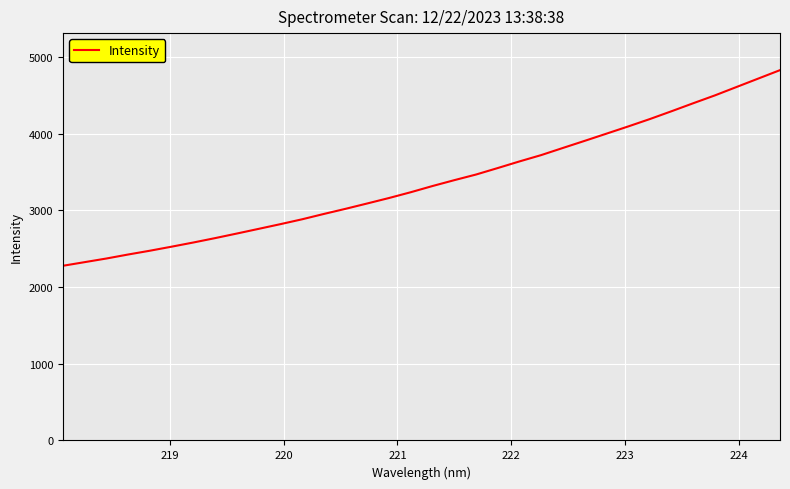

What is the difference between the maximum and minimum values?

2550.8